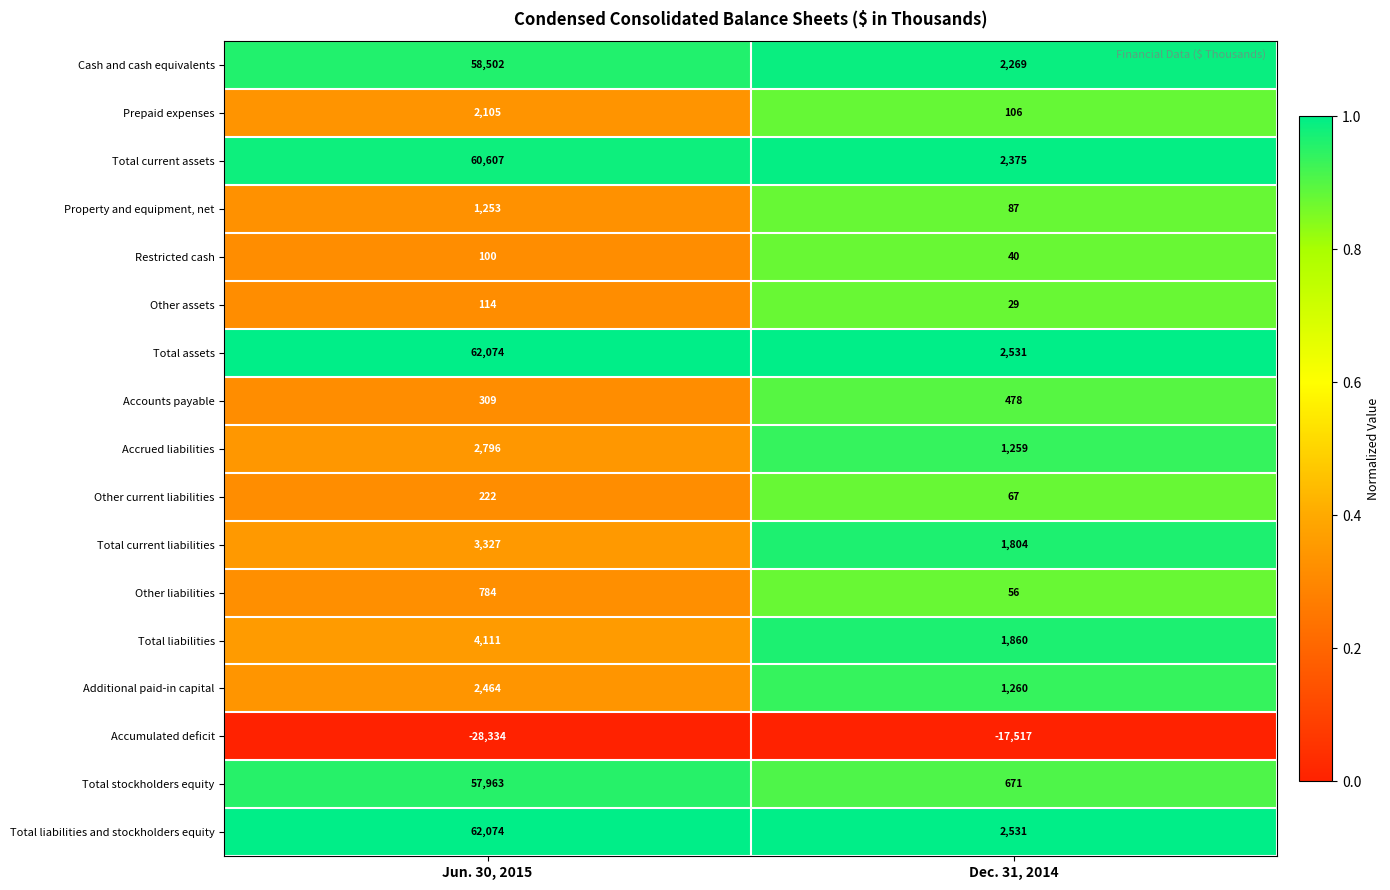

What is the difference between the highest and lowest values at Jun. 30, 2015?

90408